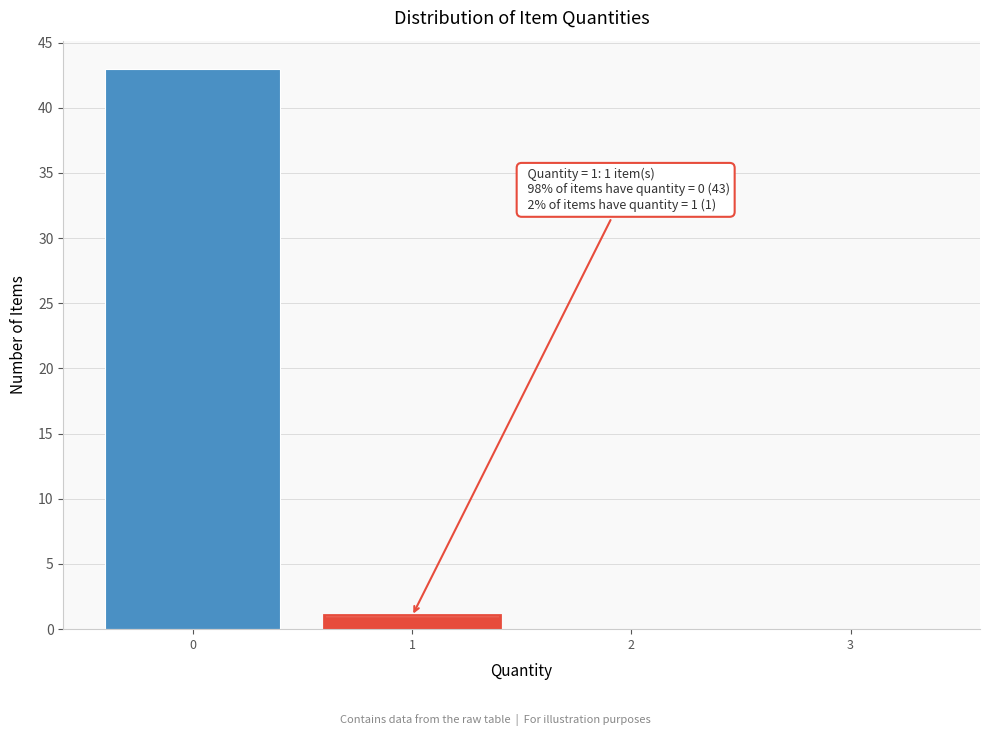

Reading right to left, what are all the values shown in this chart?

3=0	2=0	1=1	0=43